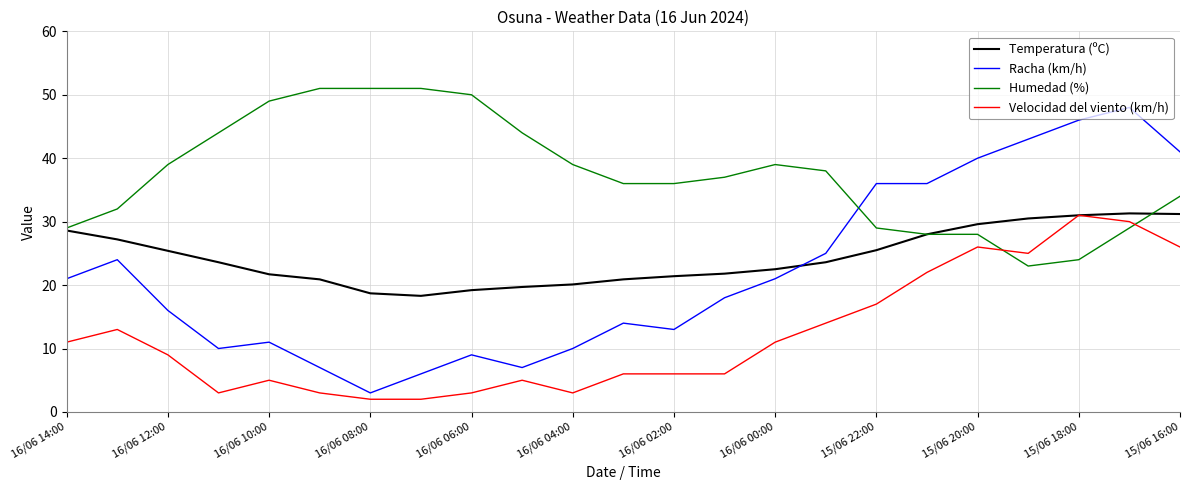

Which series has the largest total across all categories?

Humedad (%)